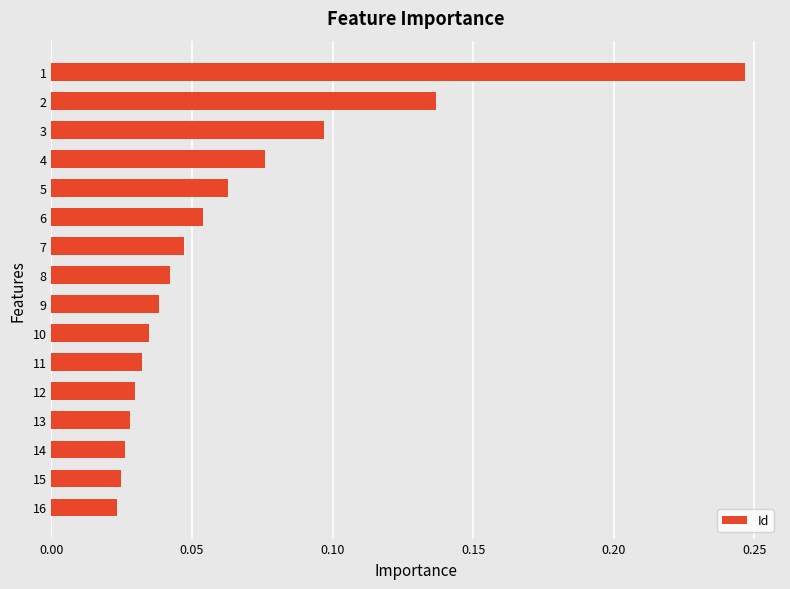

Count the values in the range 0 to 1.

16